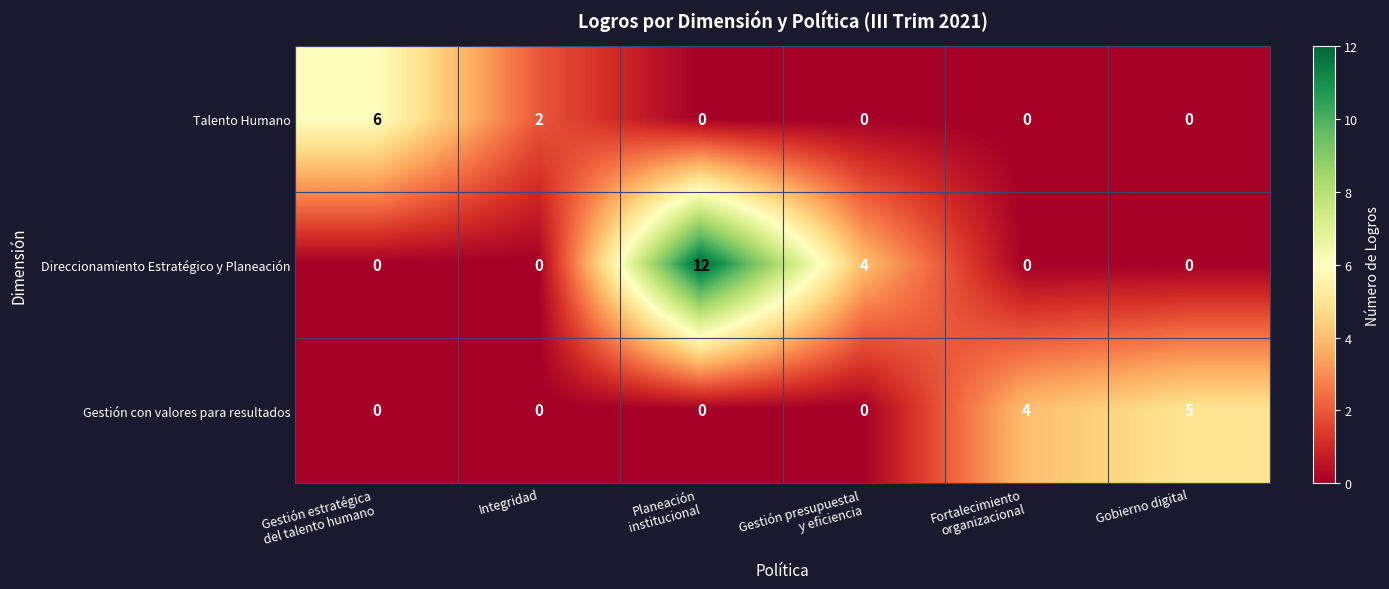

Which series changed the most between Integridad and Gestión presupuestal
y eficiencia?

Direccionamiento Estratégico y Planeación